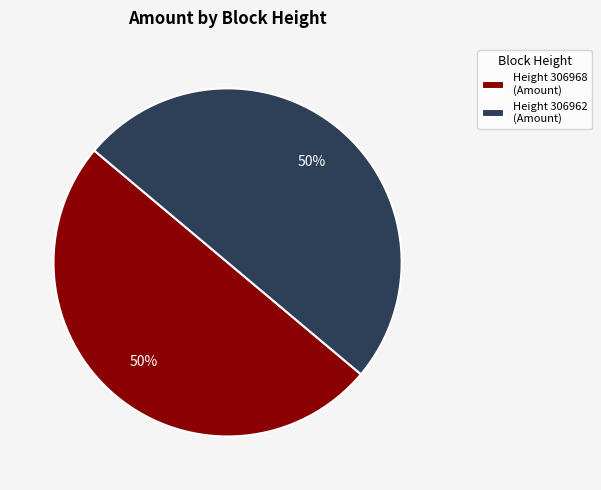

What percentage is the Height 306968 (Amount) slice, to the nearest percent?

50%